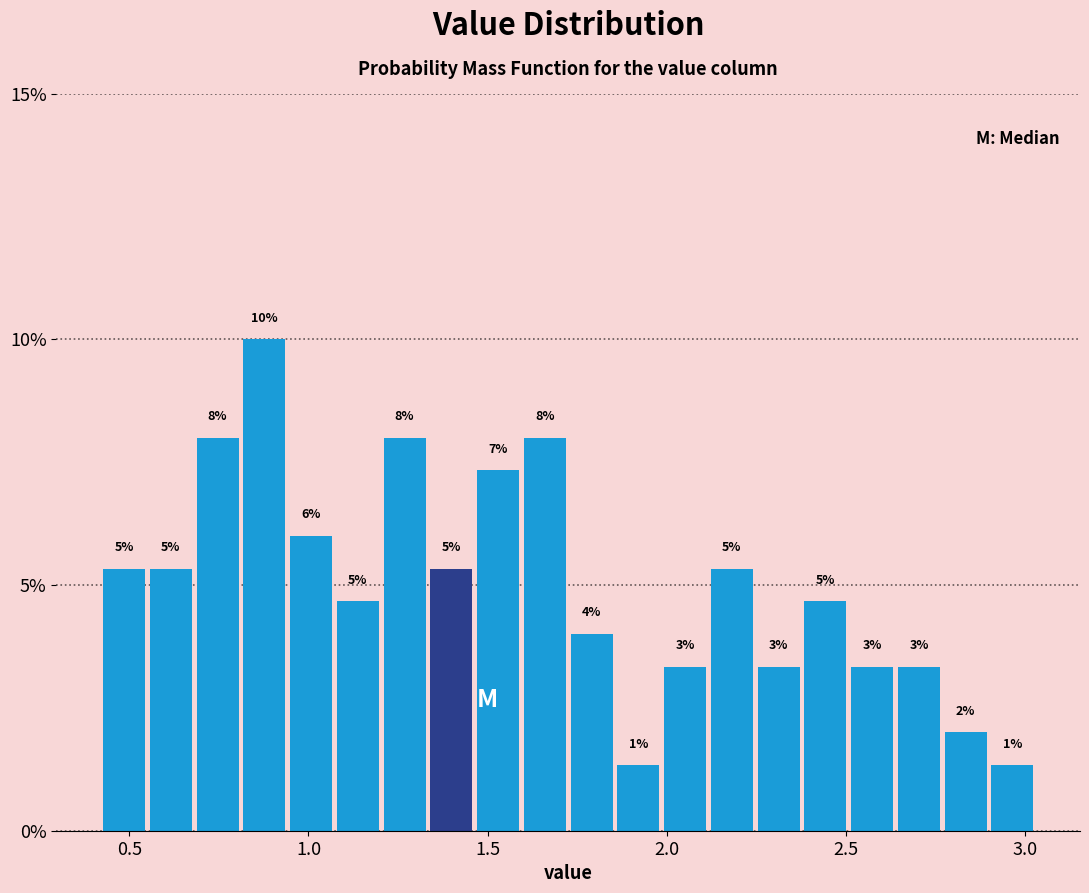

Read against the x-axis, roughly where is the centre of the tallest bar?

0.90